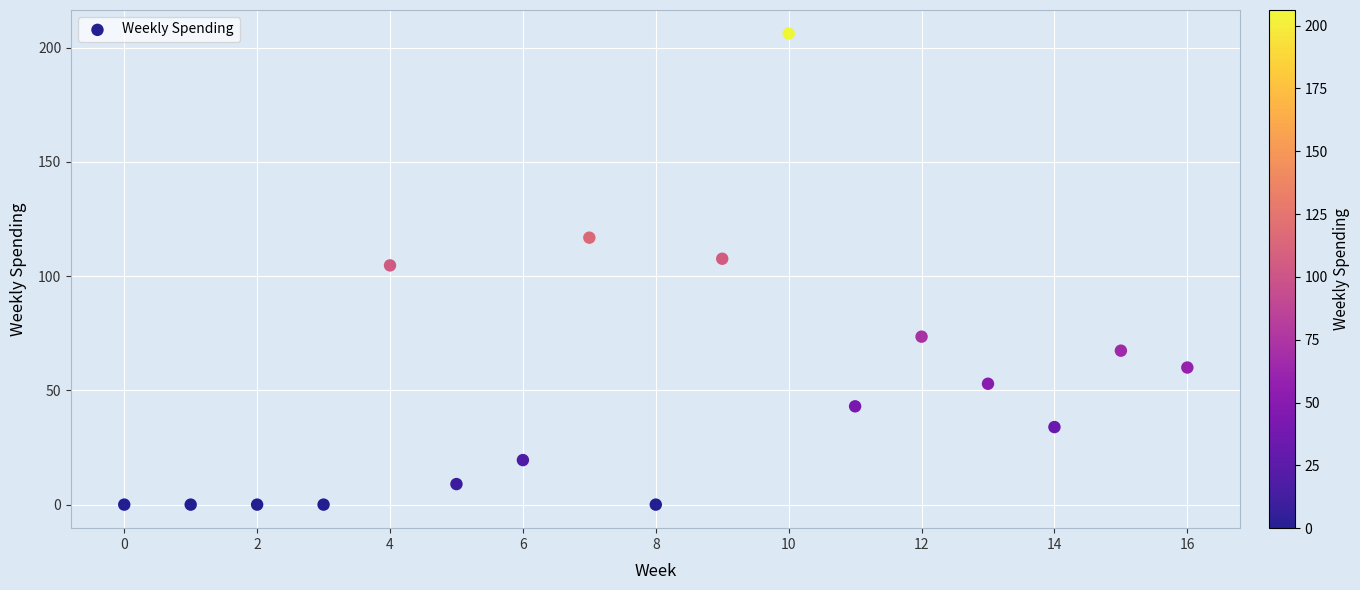

What is the range of Y values (max minus min)?

206.2